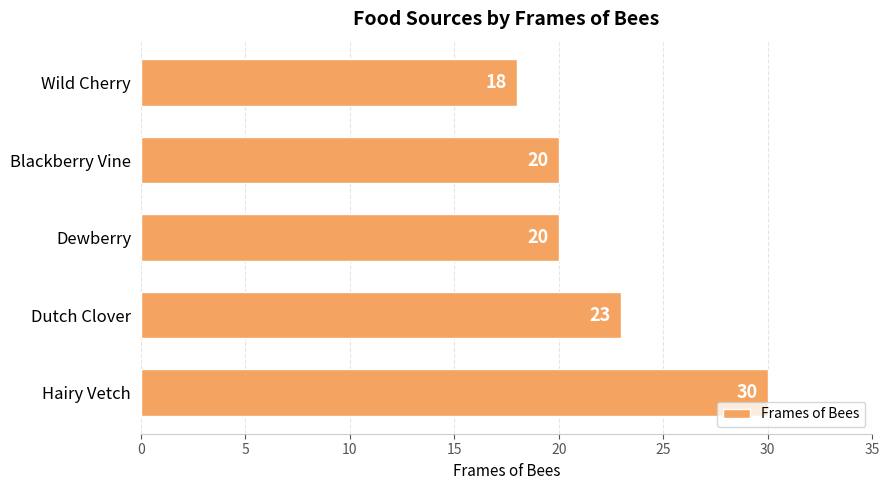

What is the ratio of the value at Hairy Vetch to the value at Dewberry?

1.5